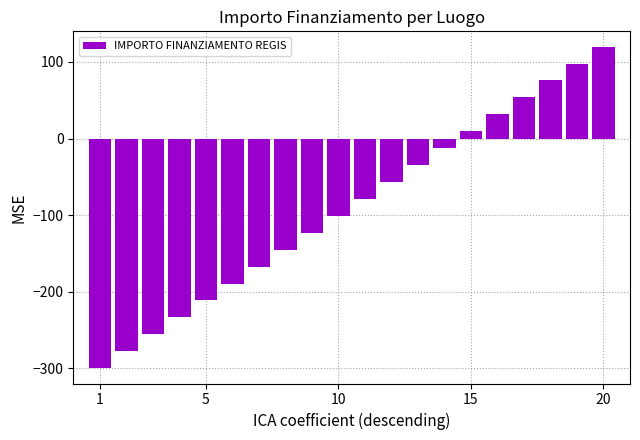

What is the sum of all values?

-1800.0